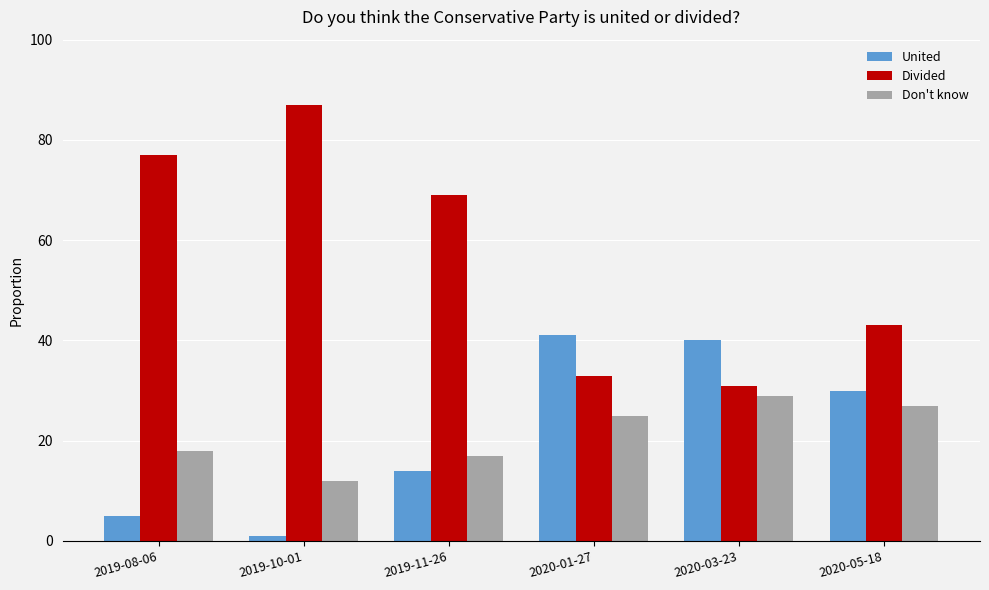

What are all the series names shown in the legend?

United, Divided, Don't know